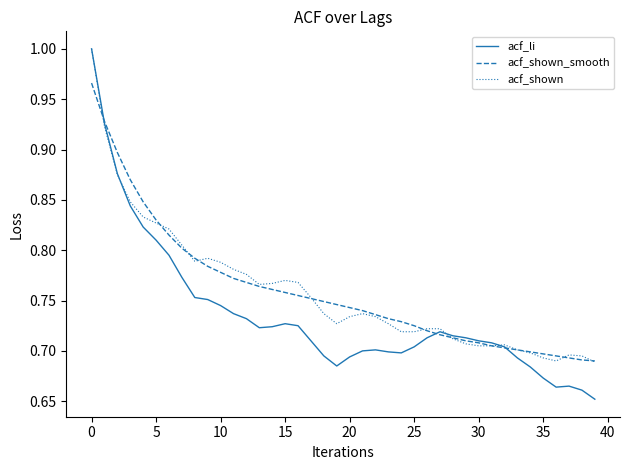

Which series has the largest range (max minus min)?

acf_li